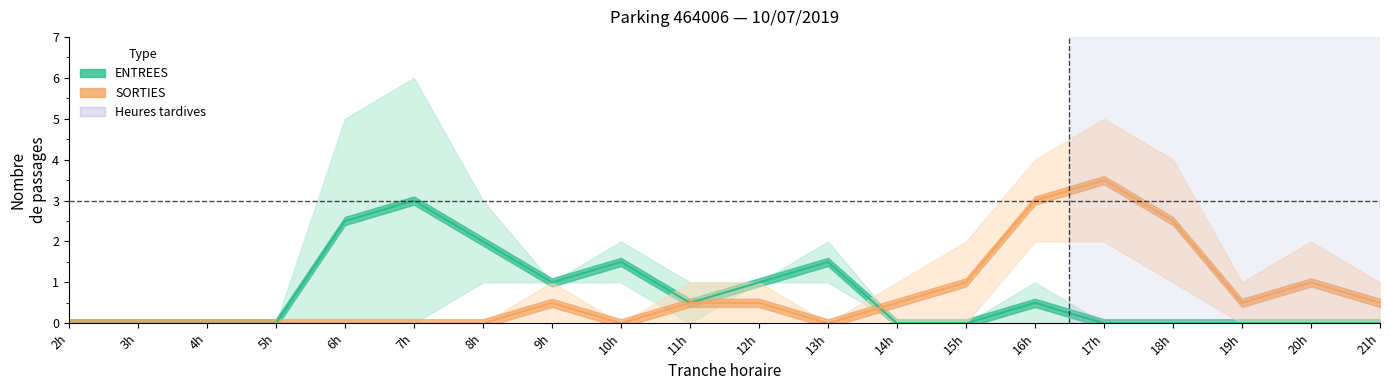

Reading left to right, list all the values displayed in this chart.

ENTREES_NB_ABONNE: 2=0	3=0	4=0	5=0	6=5	7=6	8=3	9=1	10=1	11=0	12=1	13=1	14=0	15=0	16=0	17=0	18=0	19=0	20=0	21=0
ENTREES_NB_HORAIRE: 2=0	3=0	4=0	5=0	6=0	7=0	8=1	9=1	10=2	11=1	12=1	13=2	14=0	15=0	16=1	17=0	18=0	19=0	20=0	21=0
SORTIES_NB_ABONNE: 2=0	3=0	4=0	5=0	6=0	7=0	8=0	9=1	10=0	11=0	12=0	13=0	14=0	15=2	16=4	17=5	18=4	19=1	20=0	21=1
SORTIES_NB_HORAIRE: 2=0	3=0	4=0	5=0	6=0	7=0	8=0	9=0	10=0	11=1	12=1	13=0	14=1	15=0	16=2	17=2	18=1	19=0	20=2	21=0